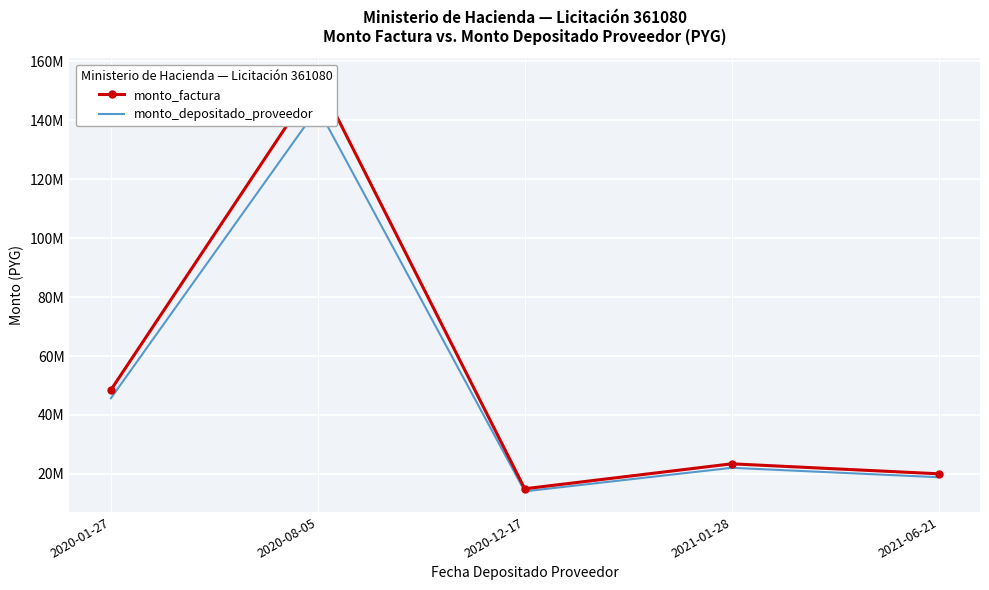

Rank the series by their maximum value, from lowest to highest.

monto_depositado_proveedor, monto_factura